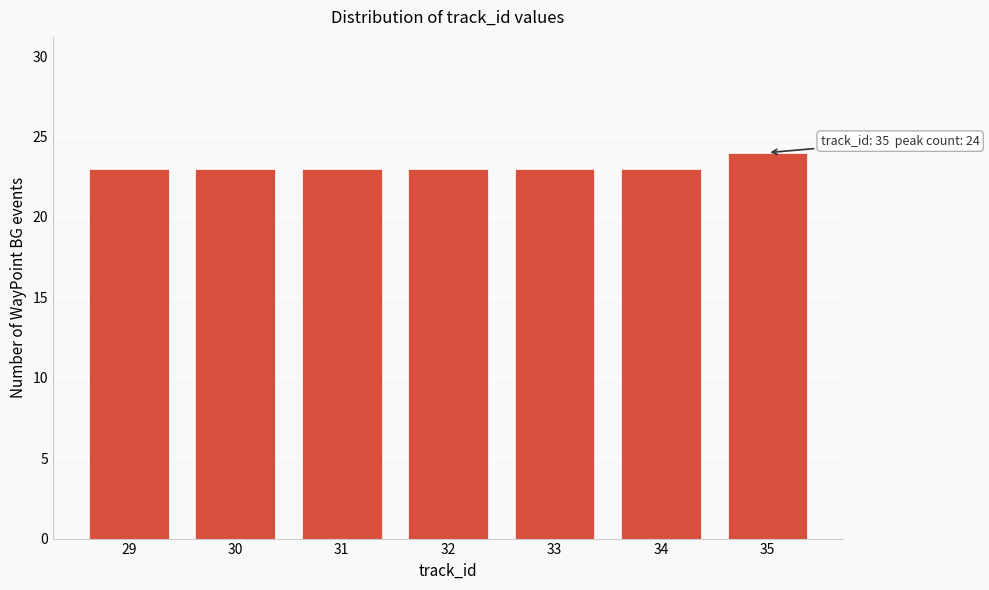

Reading right to left, what are all the values shown in this chart?

24	23	23	23	23	23	23